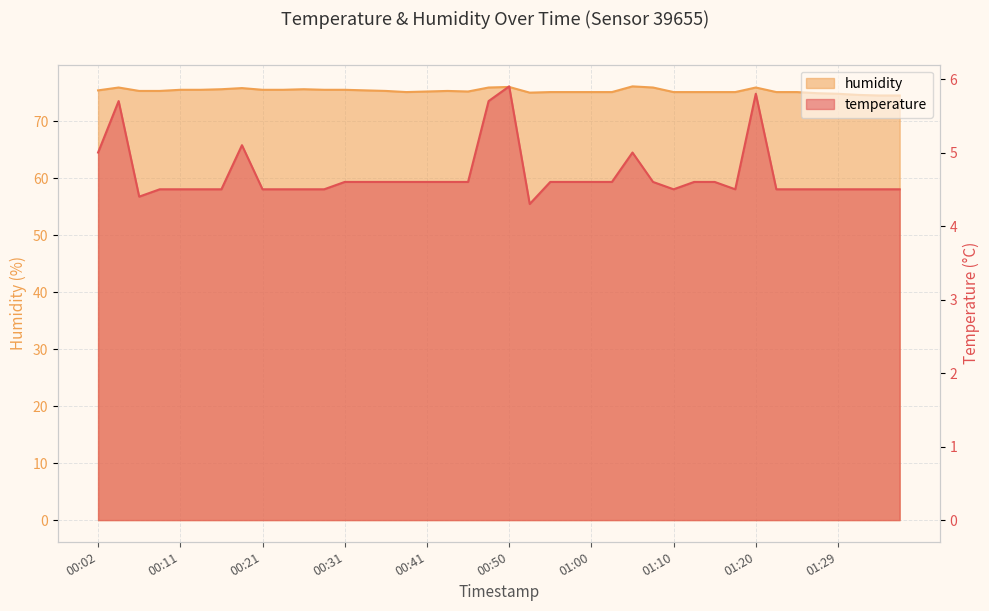

Reading left to right, transcribe all the data shown in this chart.

temperature: 5.0	5.7	4.4	4.5	4.5	4.5	4.5	5.1	4.5	4.5	4.5	4.5	4.6	4.6	4.6	4.6	4.6	4.6	4.6	5.7	5.9	4.3	4.6	4.6	4.6	4.6	5.0	4.6	4.5	4.6	4.6	4.5	5.8	4.5	4.5	4.5	4.5	4.5	4.5	4.5
humidity: 75.4	75.9	75.3	75.3	75.5	75.5	75.6	75.8	75.5	75.5	75.6	75.5	75.5	75.4	75.3	75.1	75.2	75.3	75.2	75.9	76.0	75.0	75.1	75.1	75.1	75.1	76.1	75.9	75.1	75.1	75.1	75.1	75.9	75.1	75.1	74.9	74.8	74.6	74.5	74.5